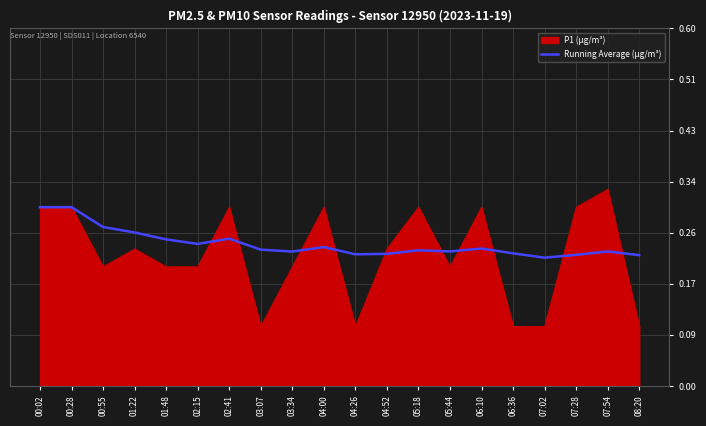

Does the chart have visible grid lines?

Yes